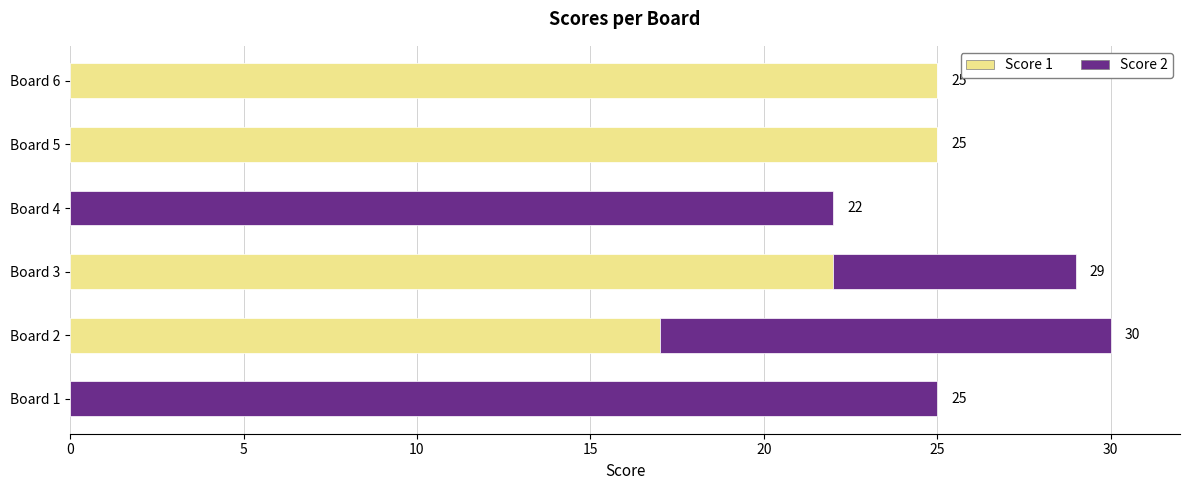

What is the approximate value of Score 1 at Board 2, to the nearest 5?

15